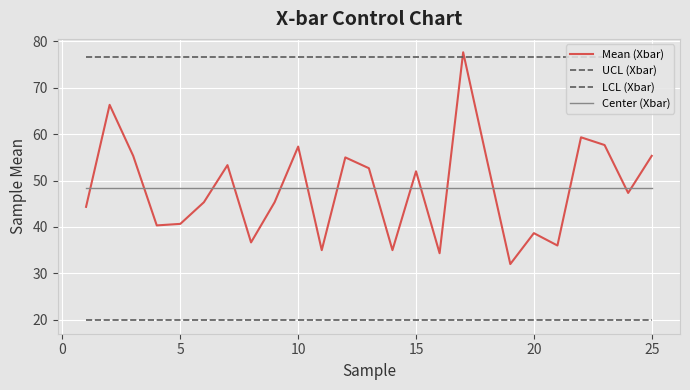

Does the chart display data point markers on the line(s)?

No